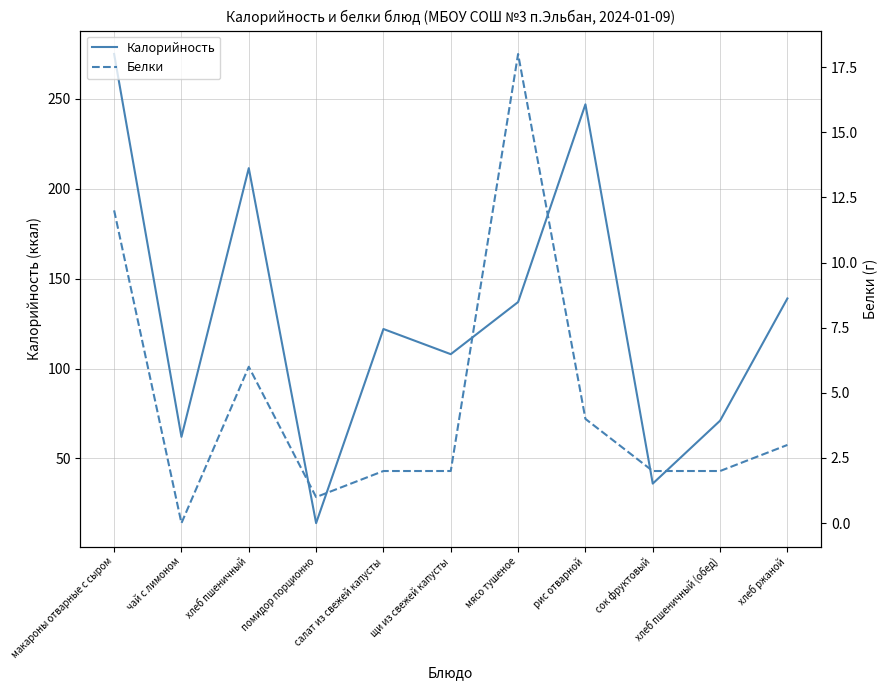

True or false: Белки and Калорийность intersect in this chart.

False